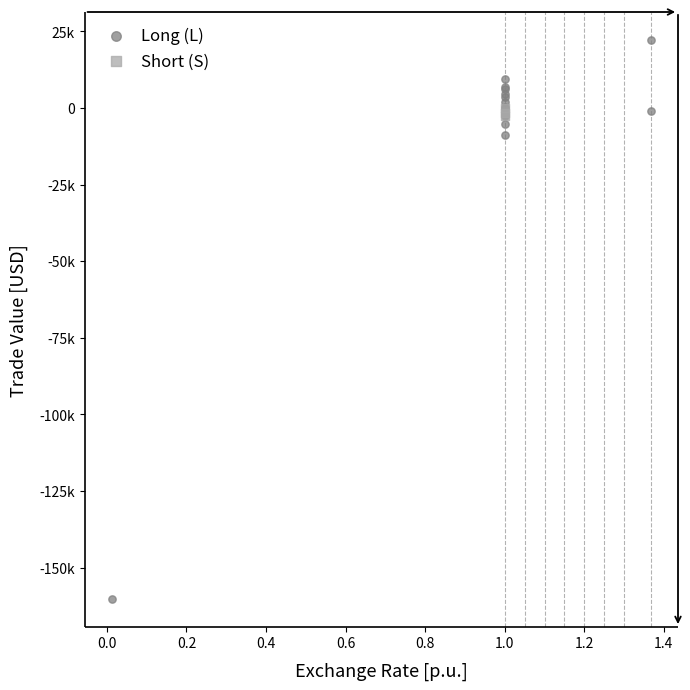

What are all the series names shown in the legend?

Long (L), Short (S)